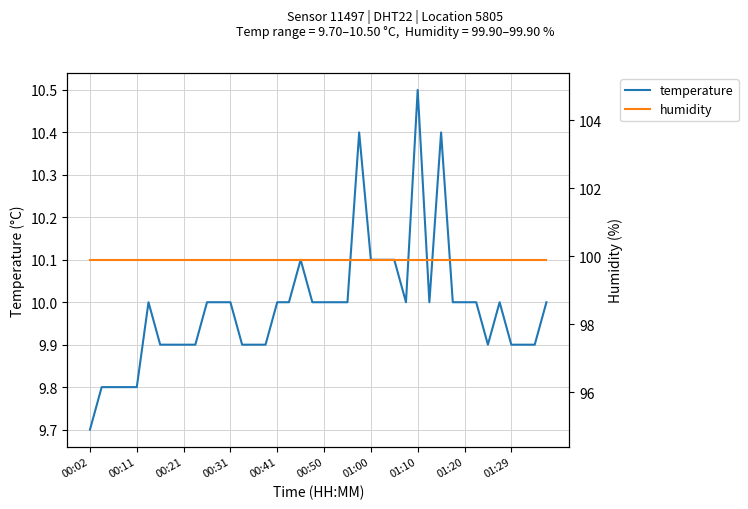

In temperature, how many points are higher than both neighbors (excluding endpoints)?

6